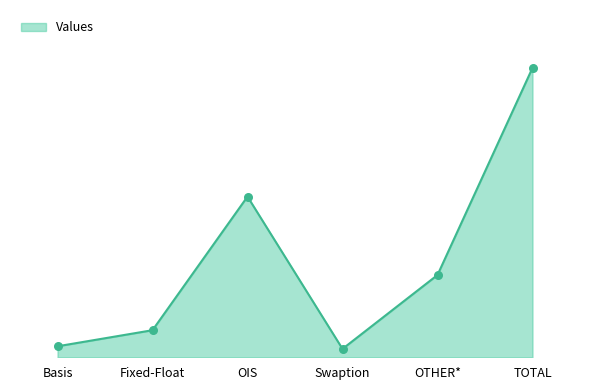

Which has a higher value, OTHER* or Swaption?

OTHER*